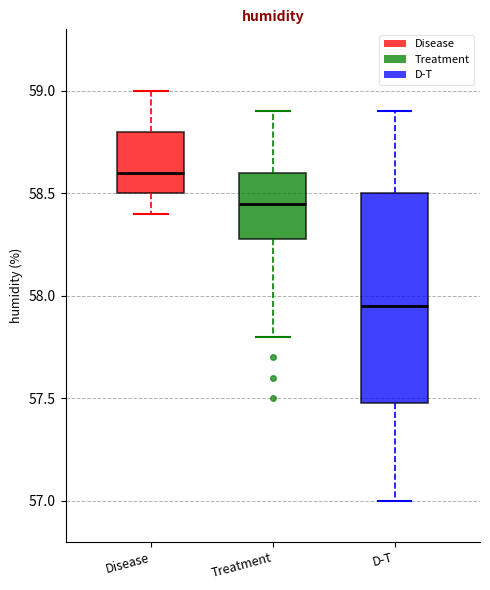

Which box's median line is the highest?

Disease